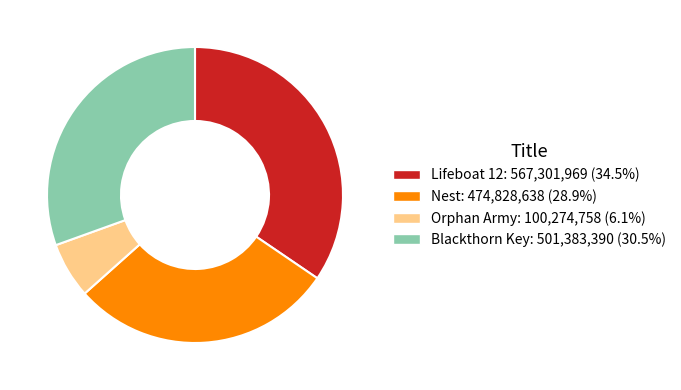

Combined, do Orphan Army and Lifeboat 12 account for over 50%?

No